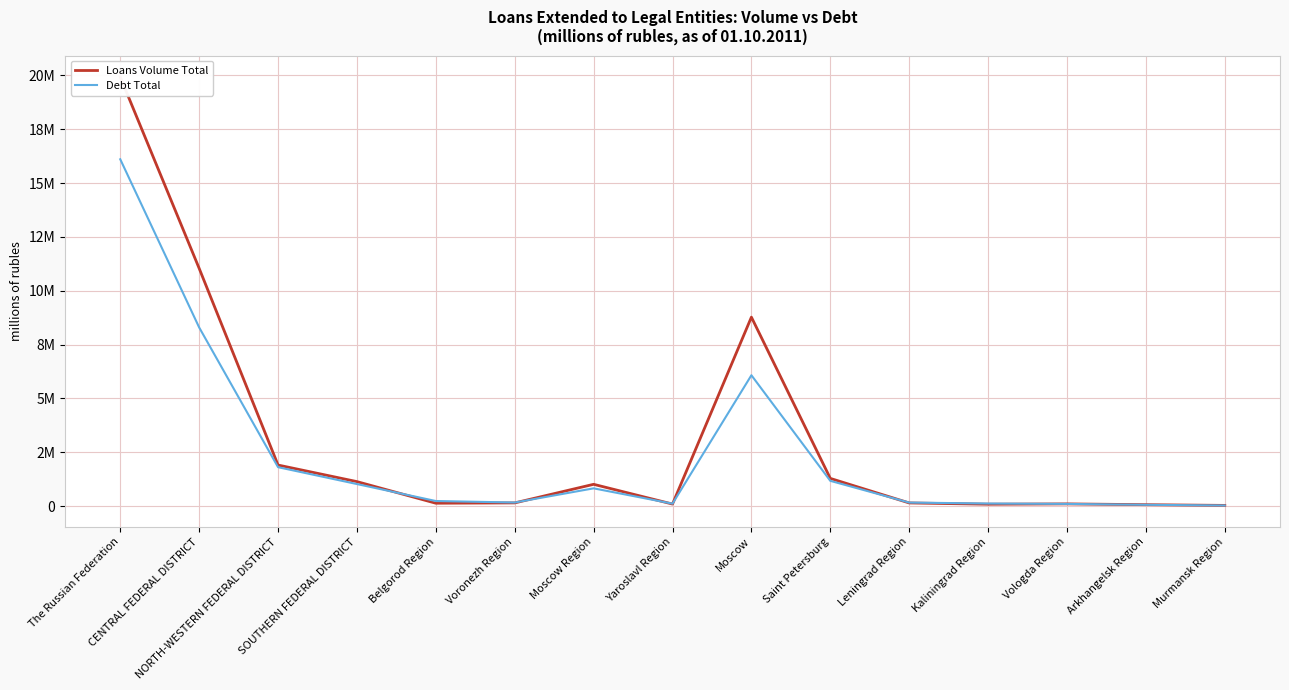

Count the number of categories in the chart.

15